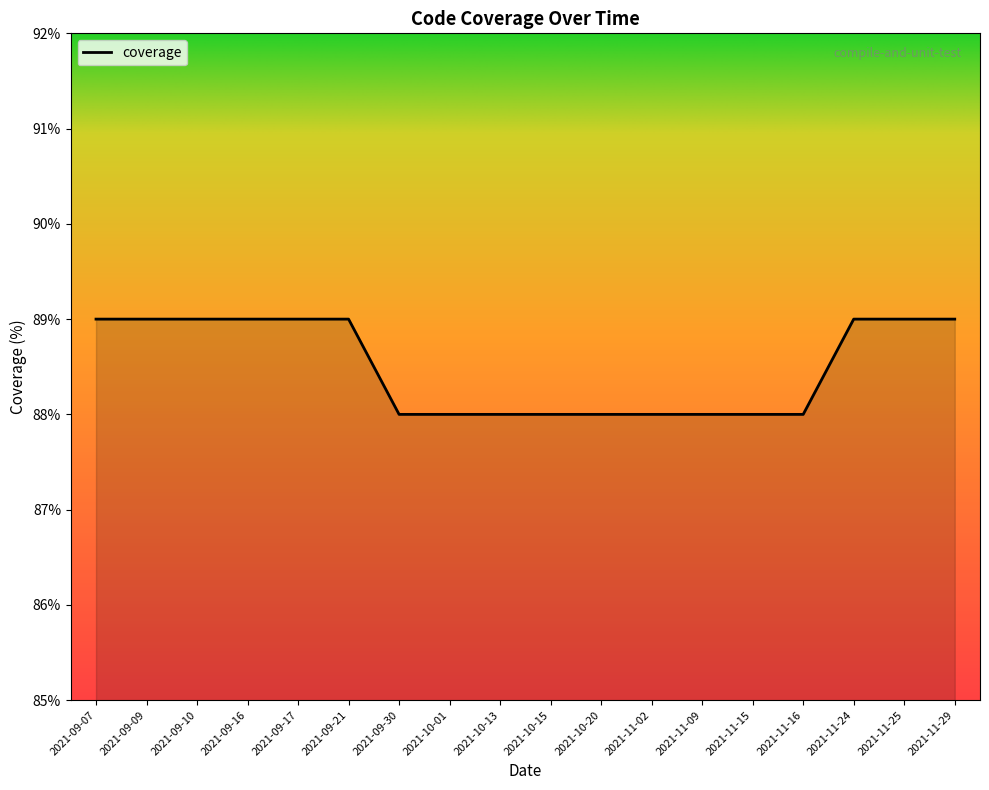

Approximately how many times larger is the value at 2021-10-15 compared to 2021-11-25?

1.0